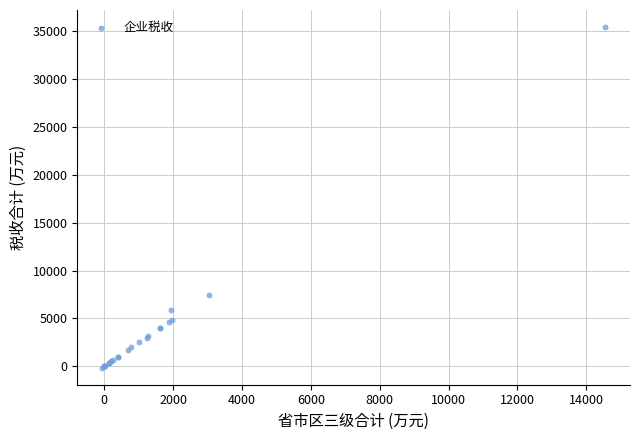

What Y value in the scatter plot is closest to 17646?

7409.2